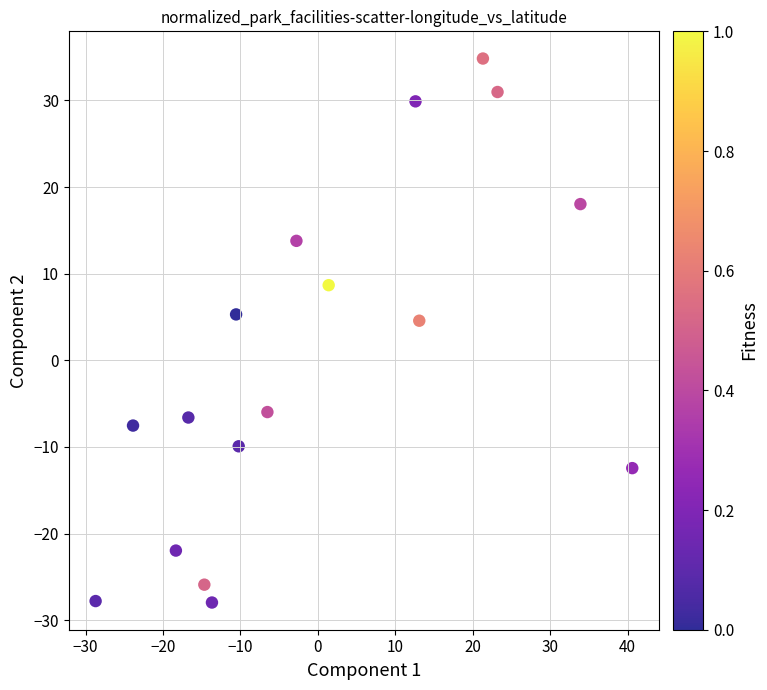

What Y value in the scatter plot is closest to 3?

4.6